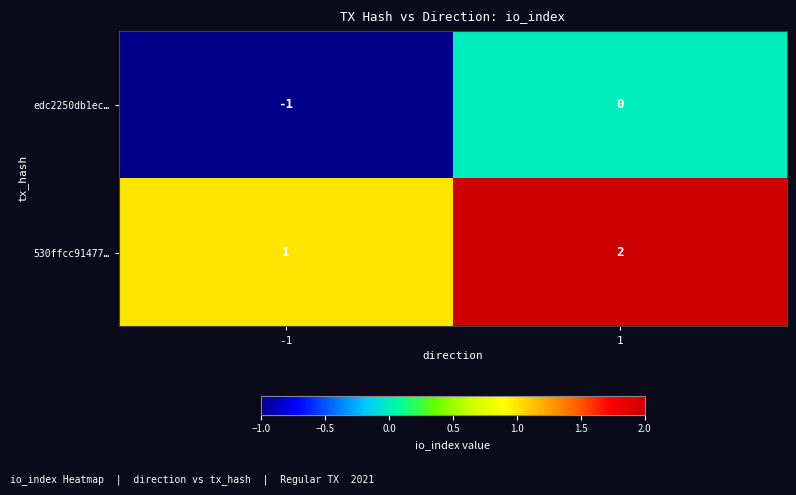

What is the sum of the 530ffcc91477… values at -1 and 1?

3